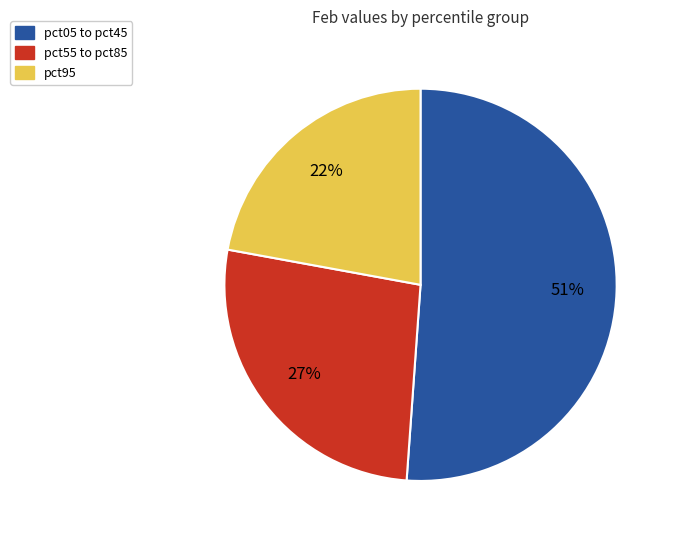

To the nearest percent, what is the difference between the largest and smallest slice percentages?

29%